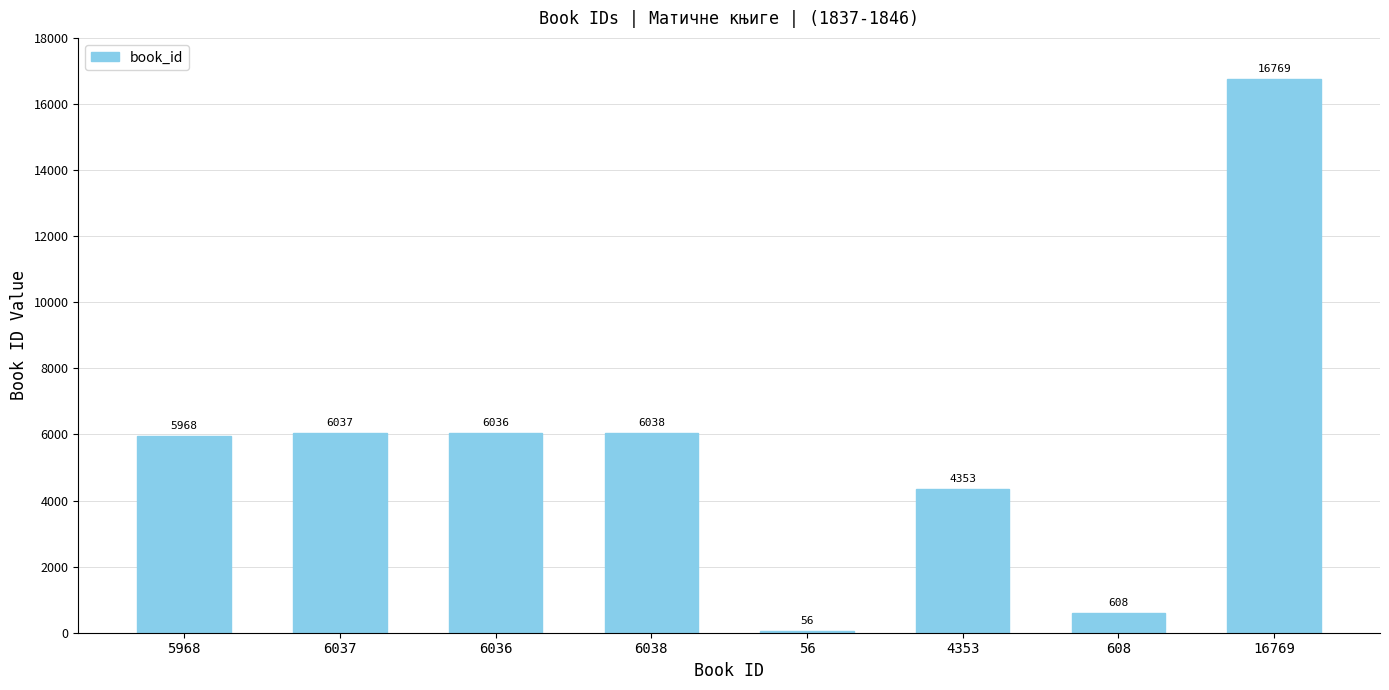

Which label corresponds to the largest value in the chart?

16769